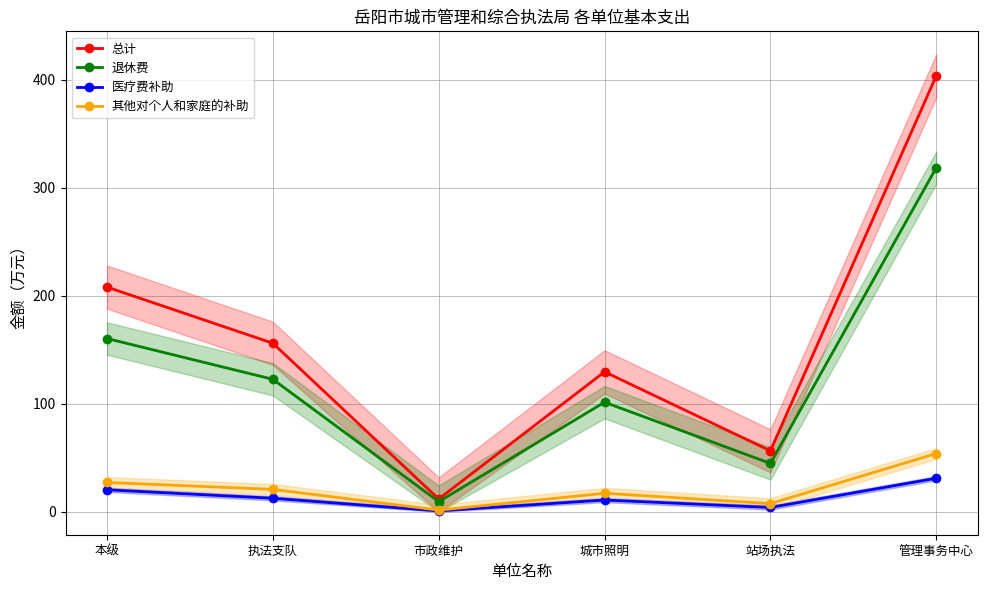

True or false: 退休费 and 总计 cross at least once.

False